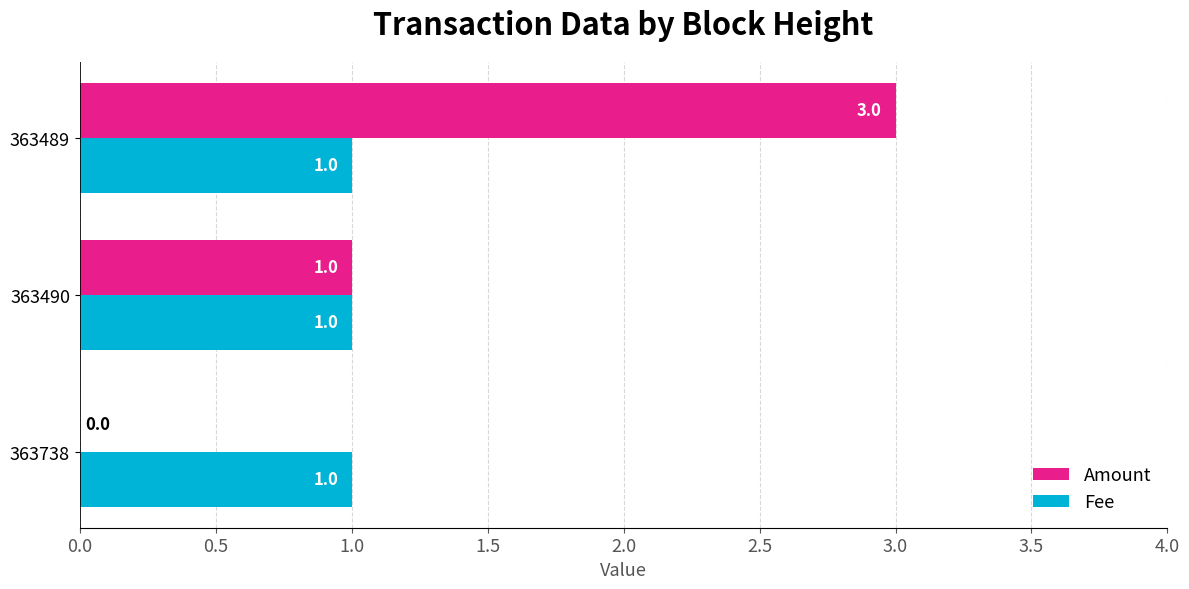

True or false: Fee has a value of 2 at 363489.

False